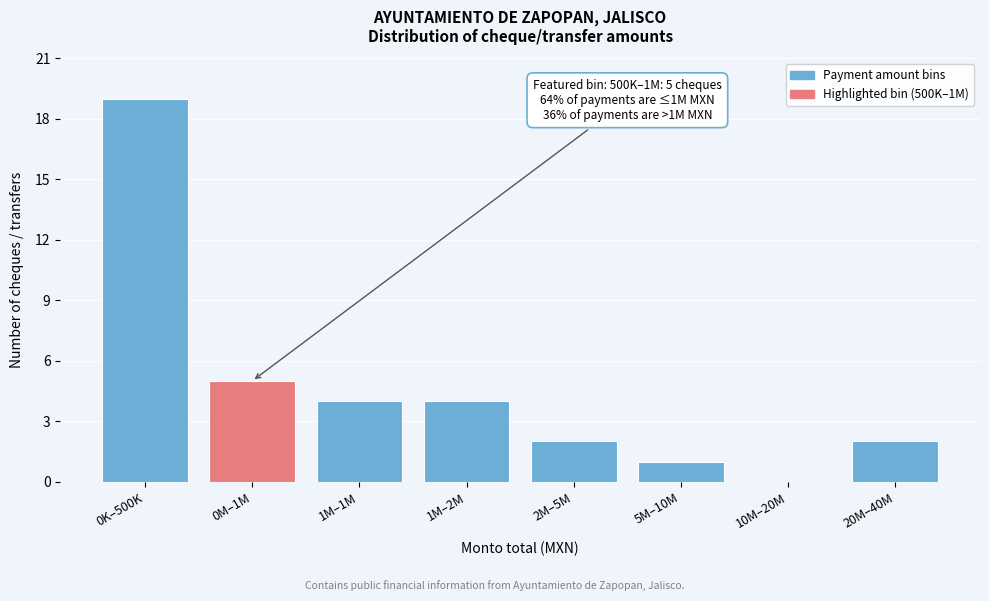

Reading left to right, transcribe all the data shown in this chart.

0K–500K=19	0M–1M=5	1M–1M=4	1M–2M=4	2M–5M=2	5M–10M=1	10M–20M=0	20M–40M=2